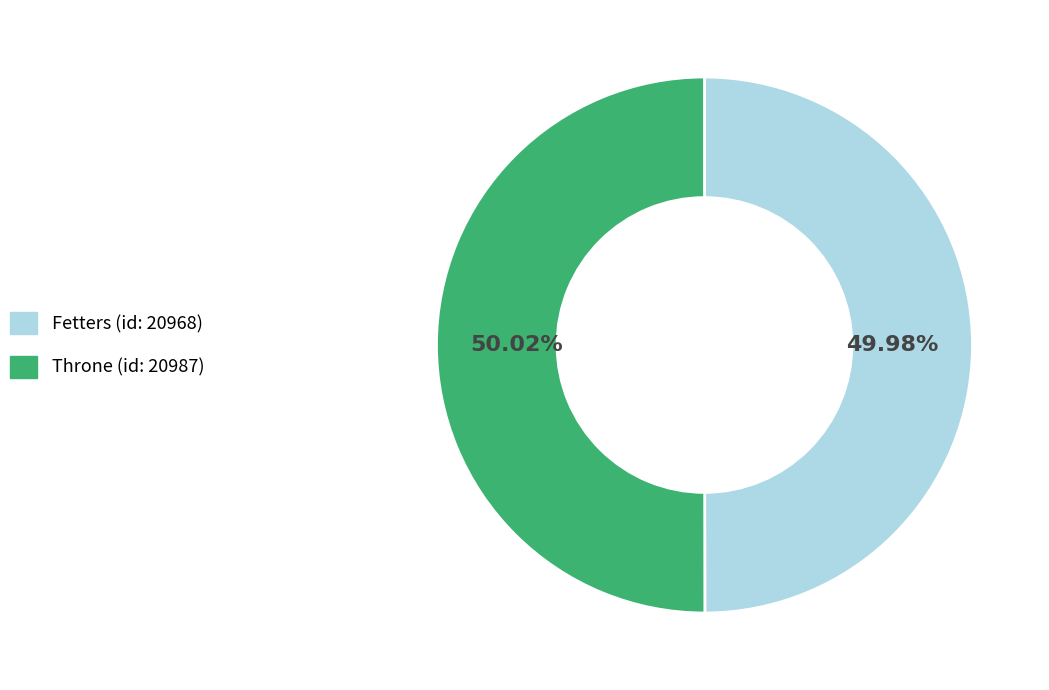

Do Fetters (id: 20968) and Throne (id: 20987) together represent more than half of the pie?

Yes